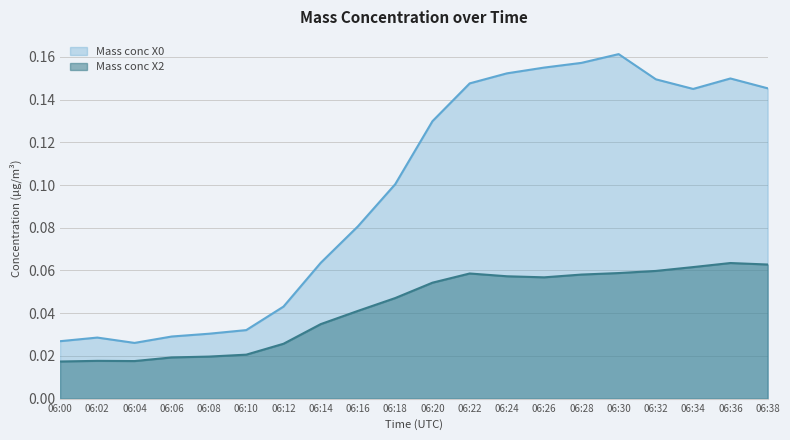

Count the Mass conc X0 values in the range 0 to 1.

20